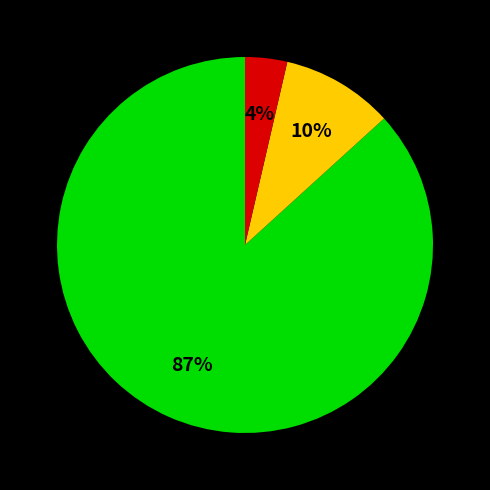

Is there a majority slice in this chart?

Yes